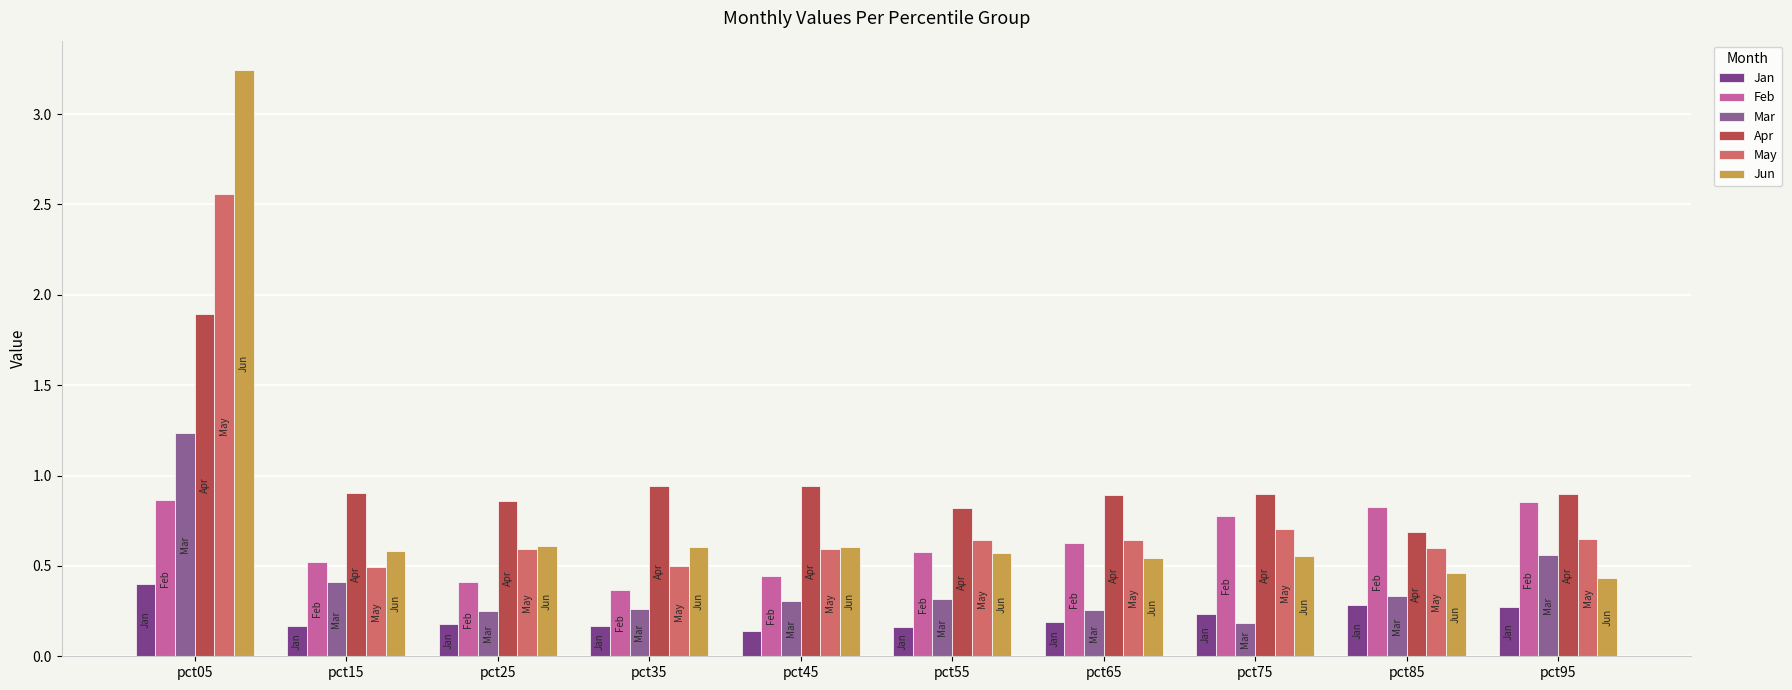

What are all the series names shown in the legend?

Jan, Feb, Mar, Apr, May, Jun